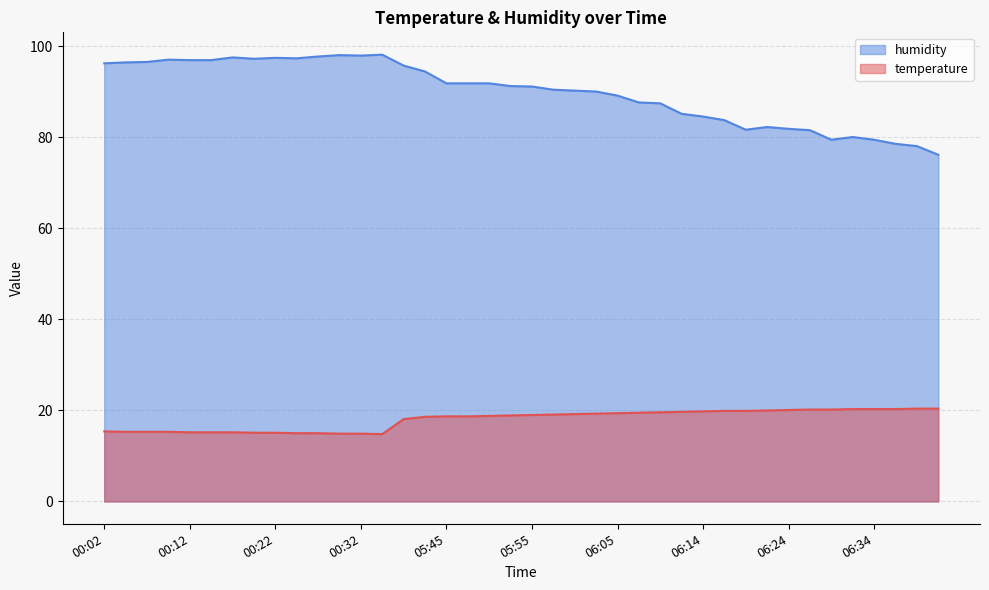

Which series has the largest total across all categories?

humidity